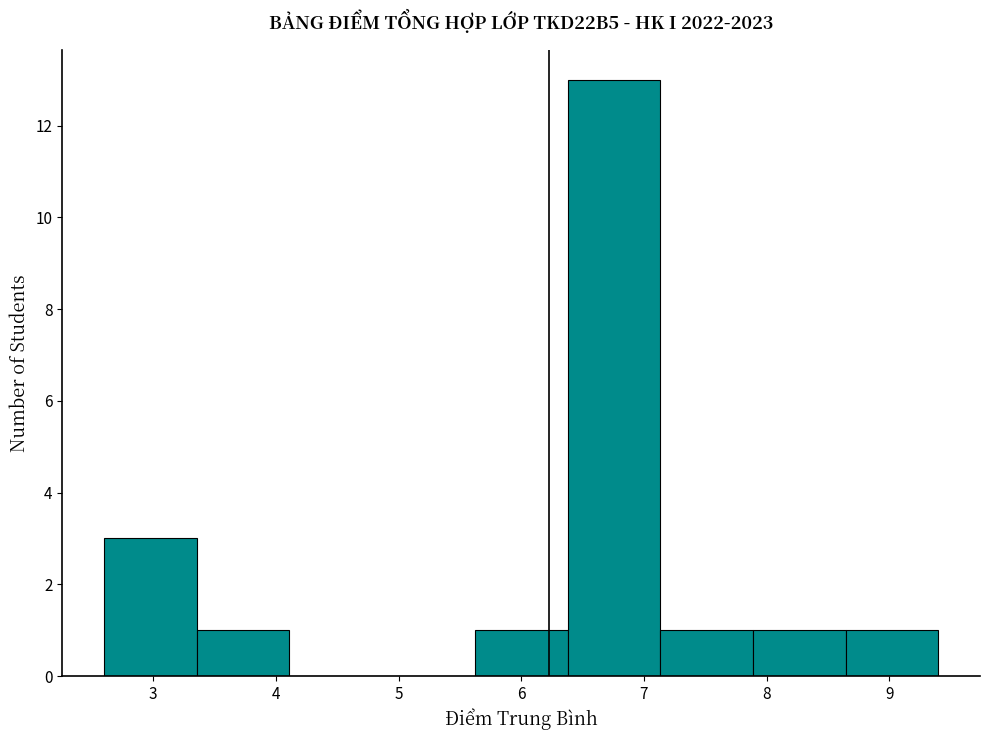

What is the height of the bar covering 8.6 to 9.4 on the x-axis? Neither the bar edges nor the heights are printed on the chart, so give them approximately, as read against the axes.

1